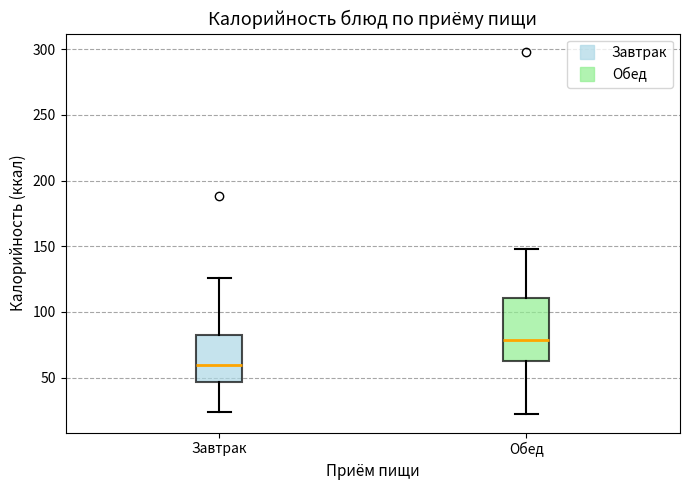

Reading left to right, read every box against the y-axis: the position of its median line, the range the box covers, and the ends of its whiskers. The values are not printed on the chart, so give them approximately, as read against the axis.

Завтрак: median 60, box 45 to 85, whiskers 25 to 125
Обед: median 80, box 65 to 110, whiskers 20 to 150